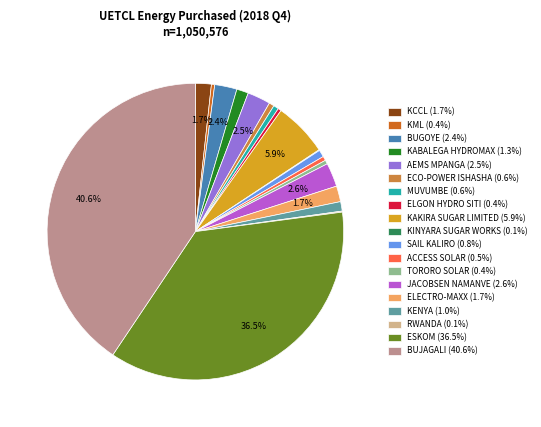

Is there a majority slice in this chart?

No